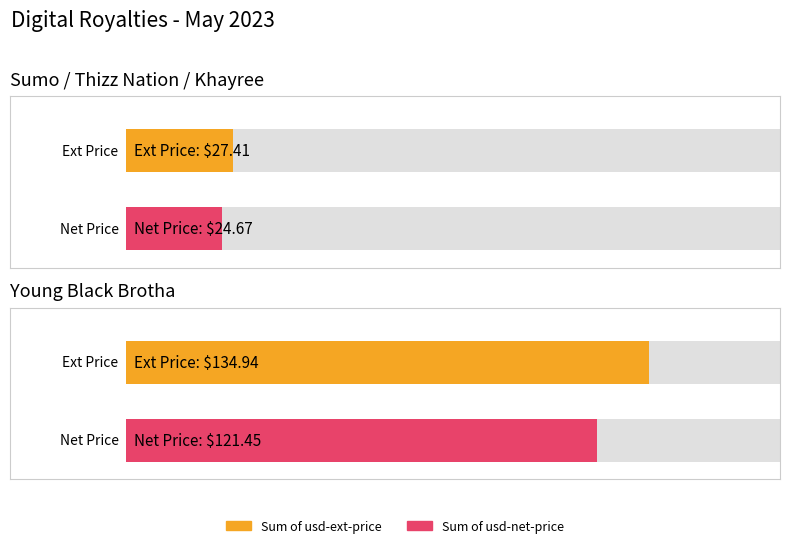

Read the Sum of usd-net-price value at Sumo / Thizz Nation / Khayree.

24.7